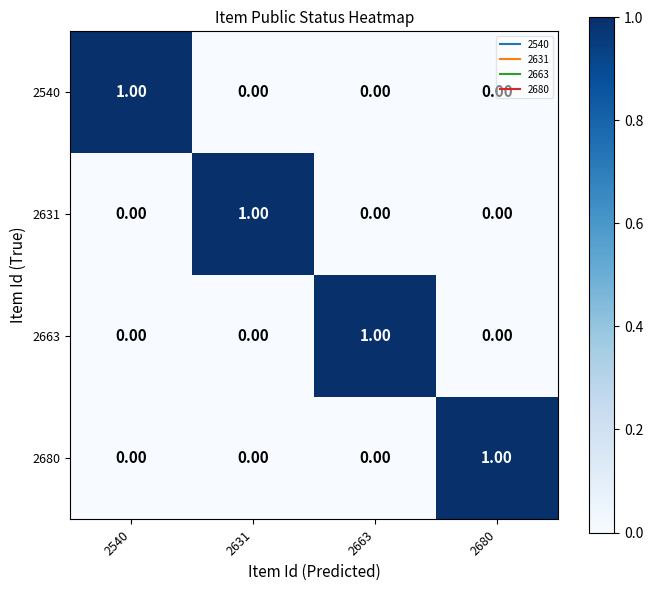

At how many categories does at least one series exceed 0?

4